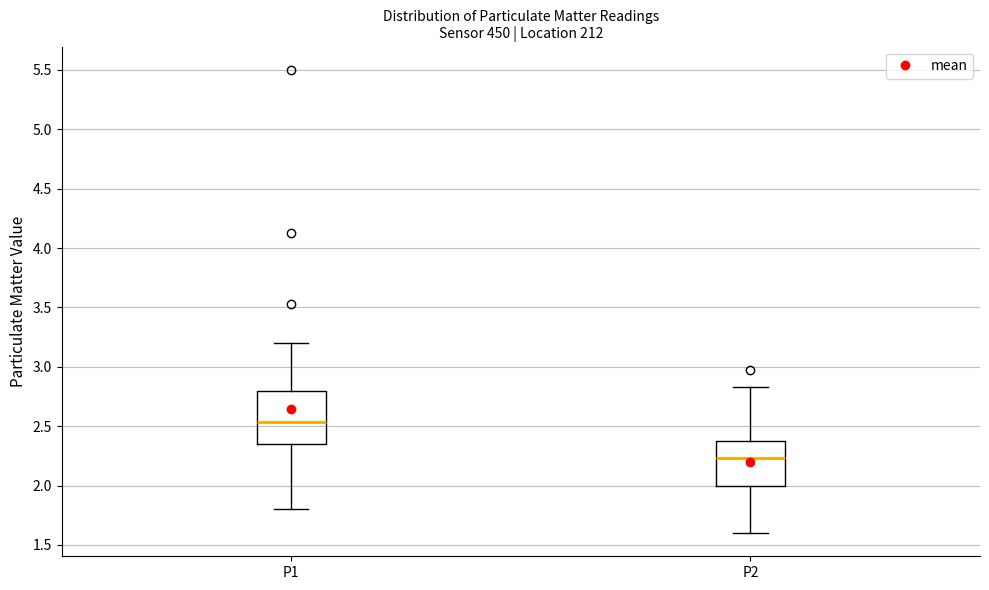

Reading left to right, transcribe this box plot: for each box, give where its median line is, the range the box spans, and where its two whiskers end, as read against the y-axis. The values are not printed on the chart, so give them approximately, as read against the axis.

P1: median 2.55, box 2.35 to 2.80, whiskers 1.80 to 3.20
P2: median 2.25, box 2.00 to 2.40, whiskers 1.60 to 2.85